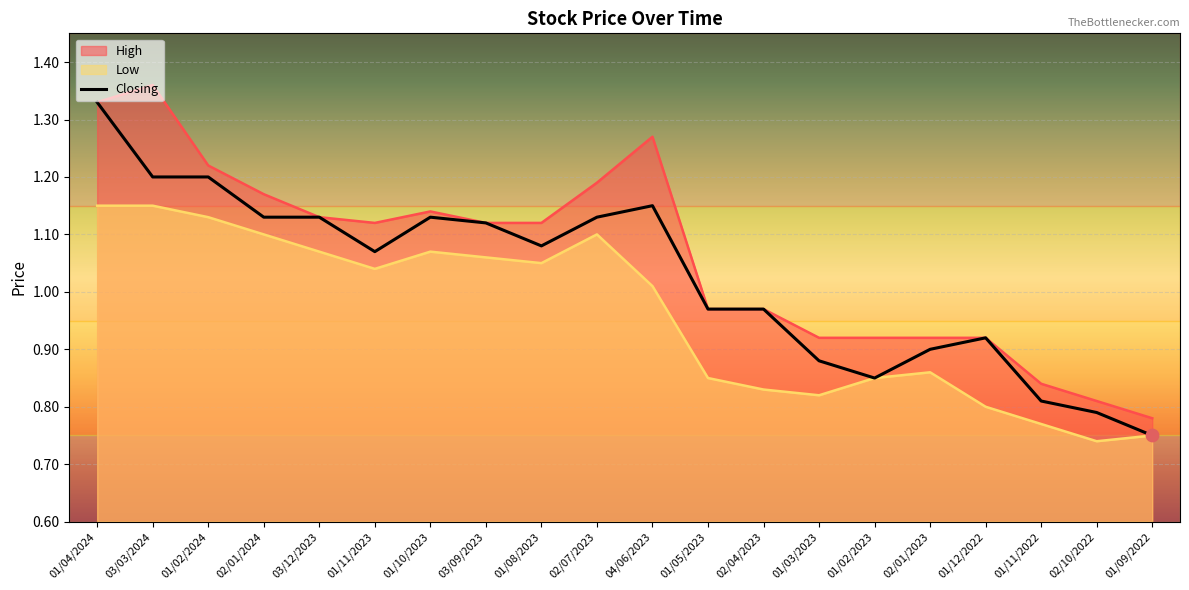

Is the value of Low at 01/02/2023 greater than the value of High at 01/10/2023?

No